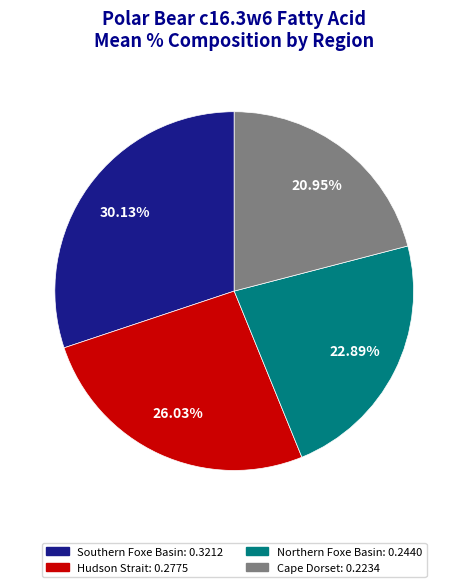

Is Hudson Strait the majority of the pie?

No